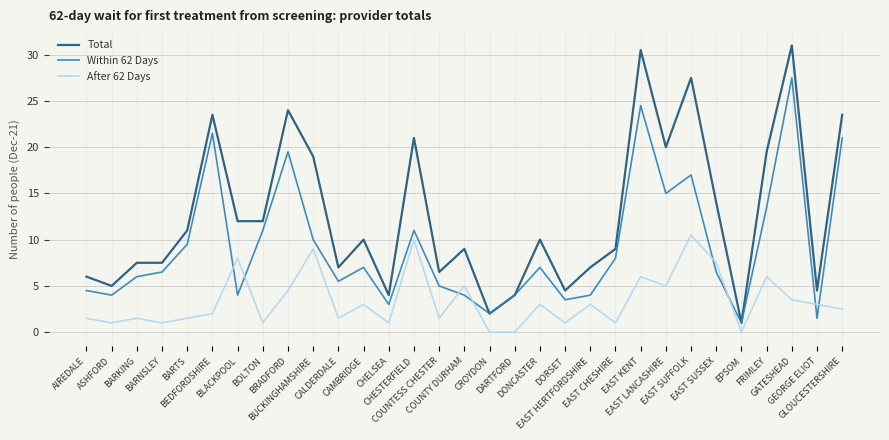

What is the maximum value shown in the chart?

31.0